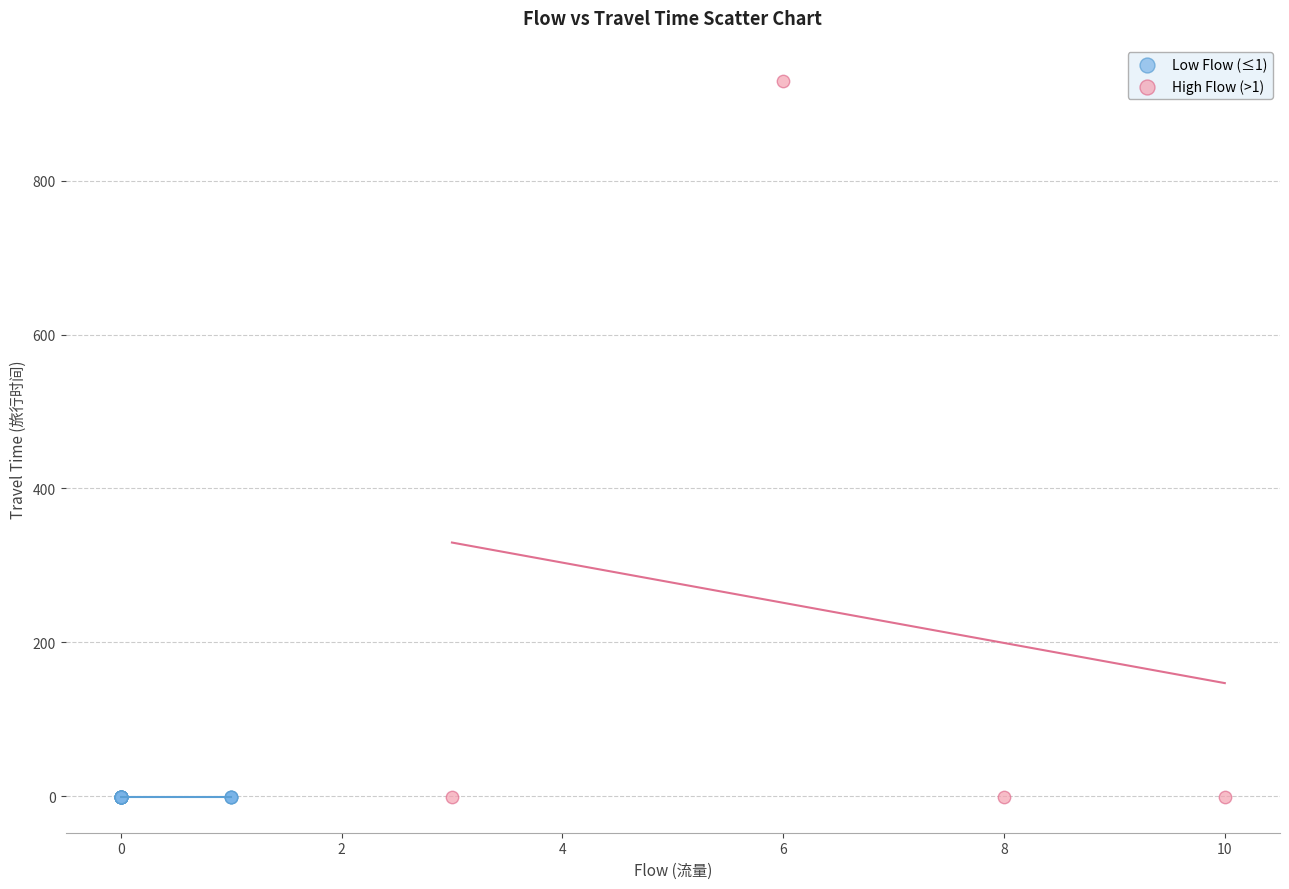

Which series contains the highest Y value?

High Flow (>1)